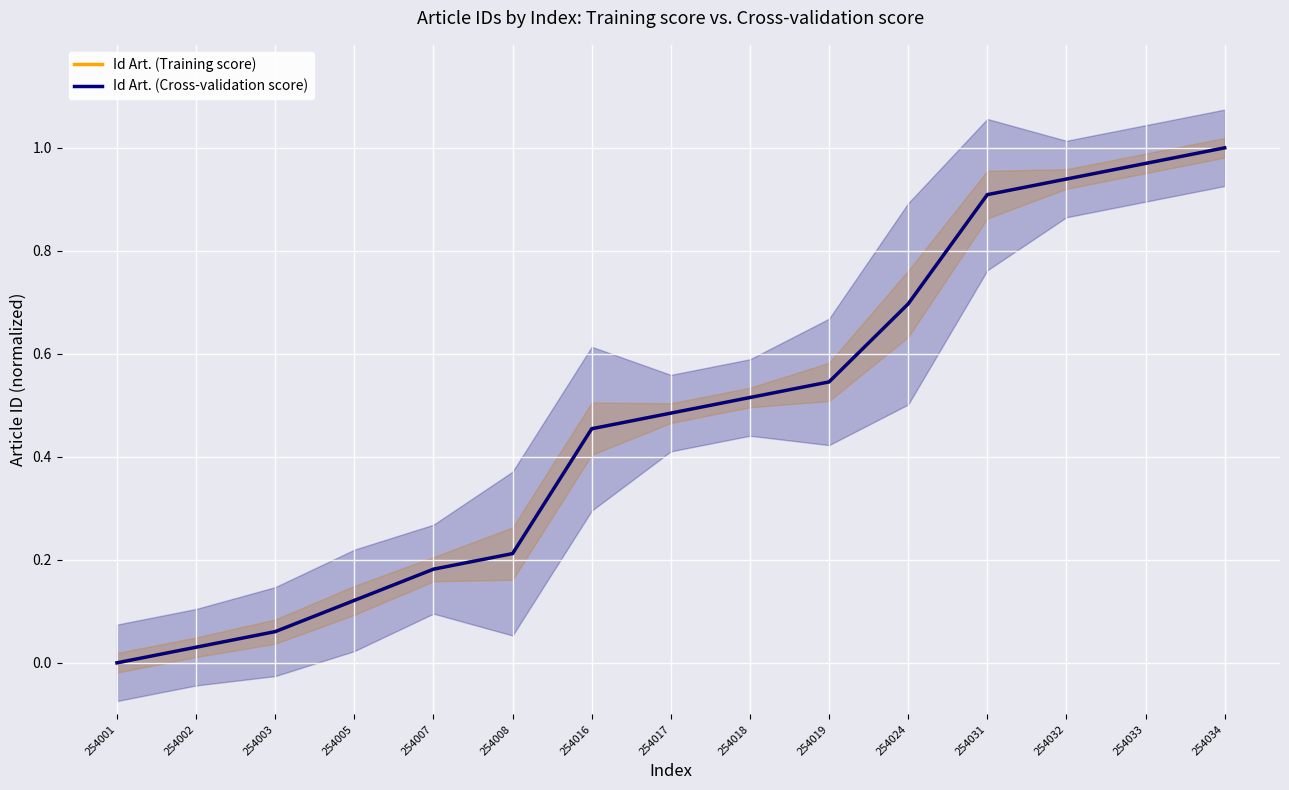

What are all the series names shown in the legend?

Id Art. (Training score), Id Art. (Cross-validation score)